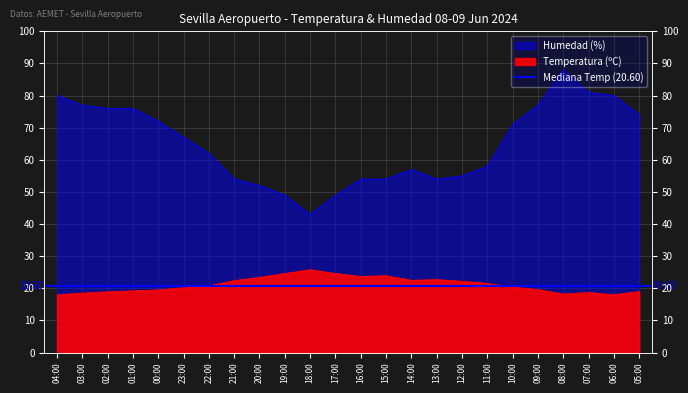

Where is the first local maximum for Humedad (%)?

14:00